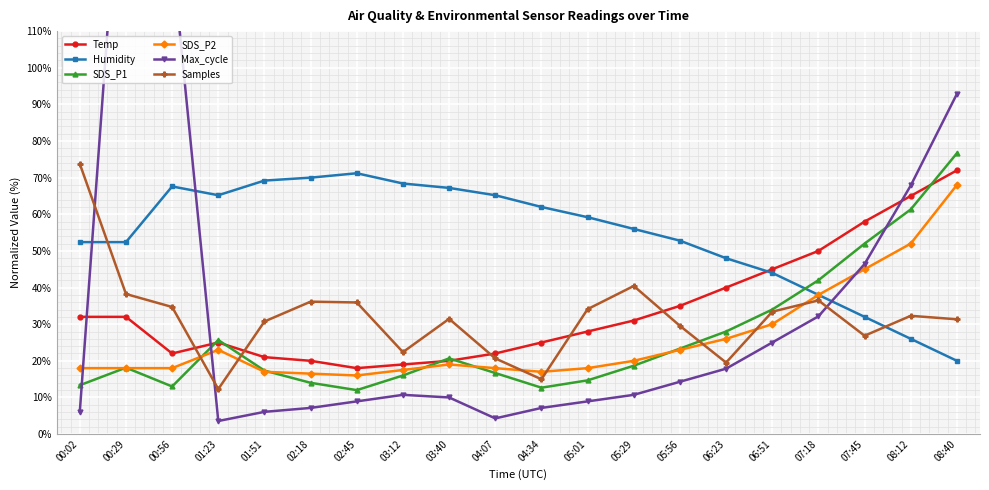

Where is the first local maximum for SDS_P2?

01:23